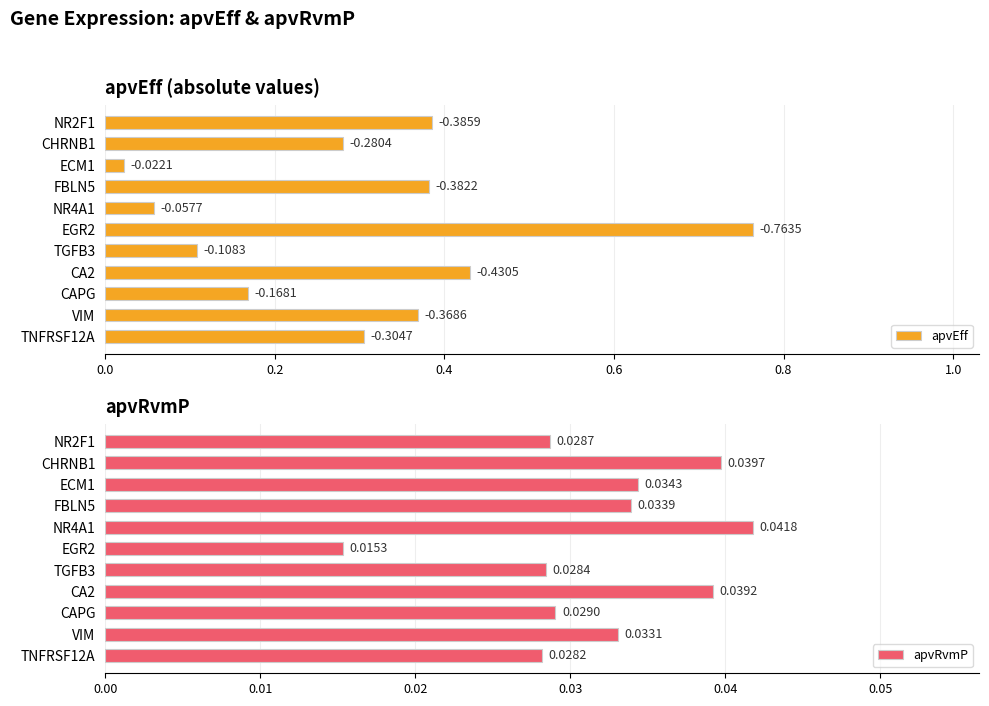

At which label does apvRvmP reach its peak?

NR4A1